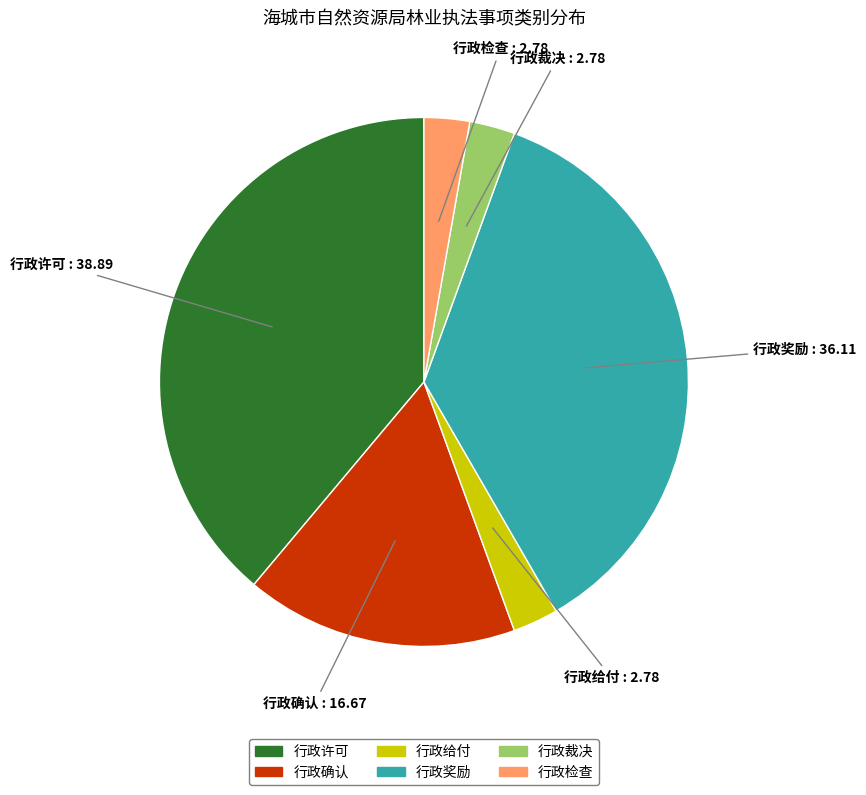

Approximately how many times larger is the value at 行政给付 compared to 行政裁决?

1.0